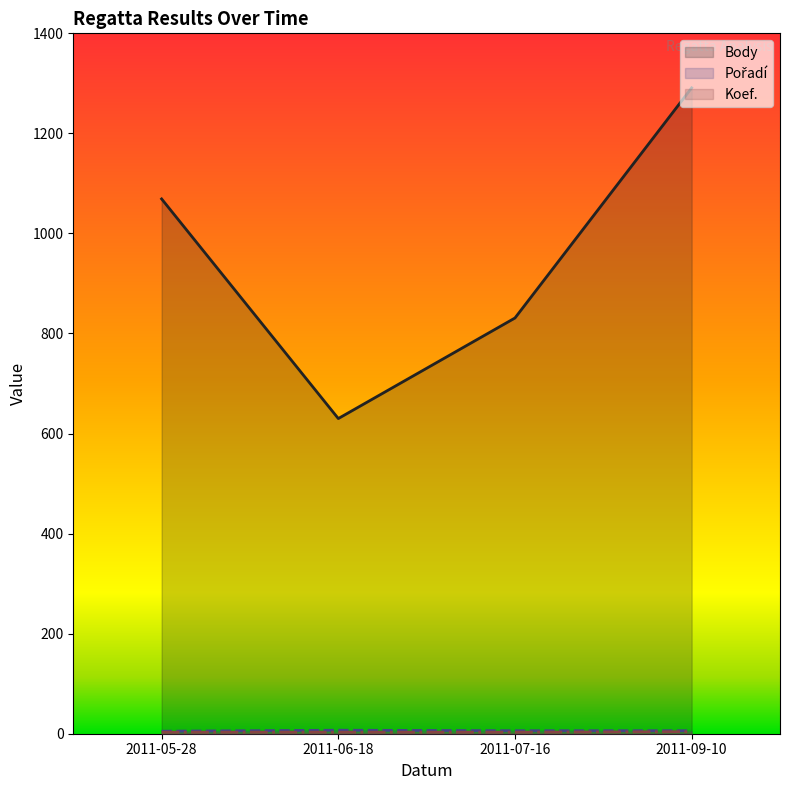

At which label does Pořadí reach its minimum?

2011-05-28